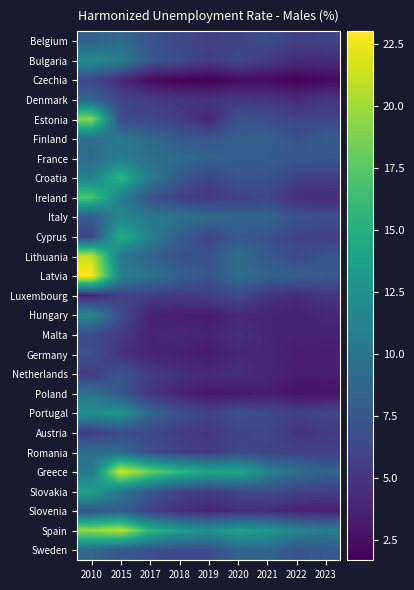

Rank the series at 2022 from lowest to highest value.

Czechia, Poland, Netherlands, Germany, Hungary, Malta, Slovenia, Bulgaria, Denmark, Ireland, Luxembourg, Austria, Belgium, Portugal, Croatia, Slovakia, Cyprus, Romania, Estonia, Lithuania, Finland, Italy, Sweden, France, Latvia, Greece, Spain